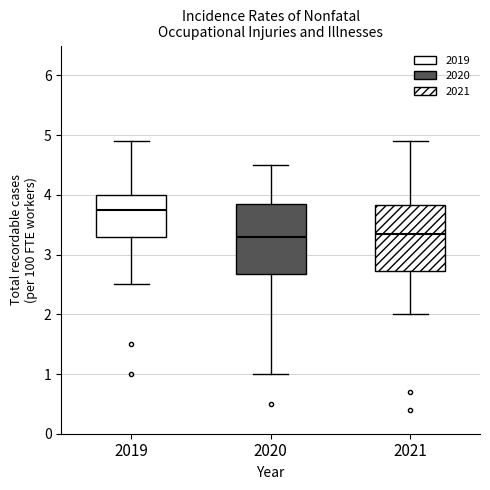

Where is the upper edge of the box at x = 2020 on the y-axis? The values are not printed on the chart, so give them approximately, as read against the axis.

3.9